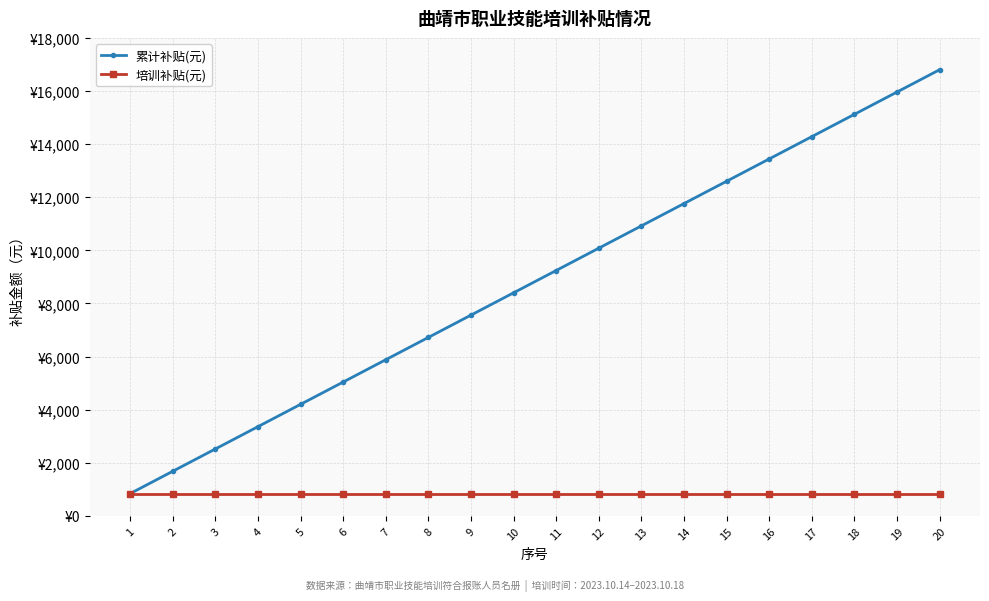

Which series has the widest spread of values?

累计补贴(元)